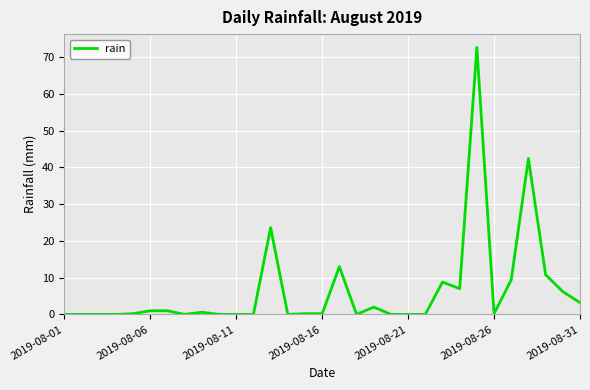

What is the greatest value displayed?

72.6